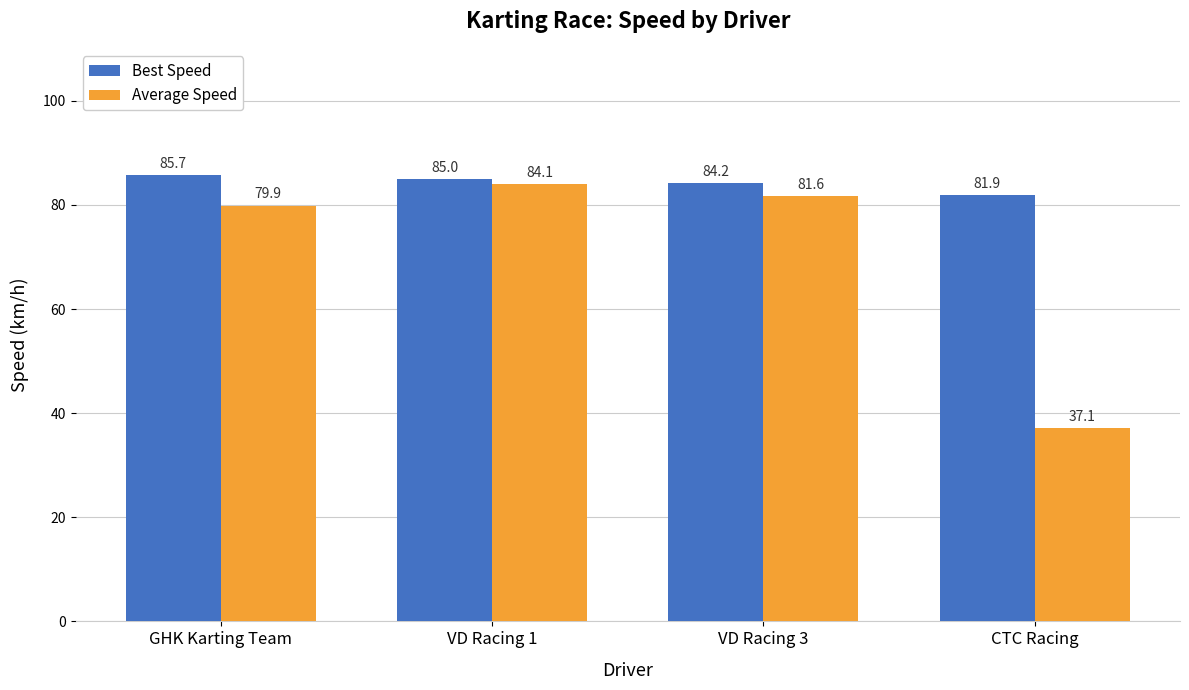

Reading right to left, transcribe all the data shown in this chart.

Best Speed: 81.9	84.2	85.0	85.7
Average Speed: 37.1	81.6	84.1	79.9